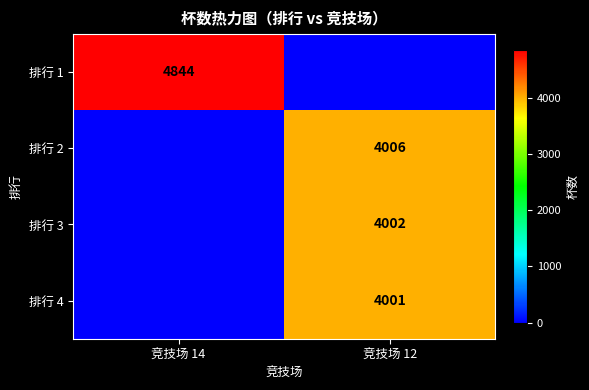

At how many categories does at least one series exceed 3842?

2